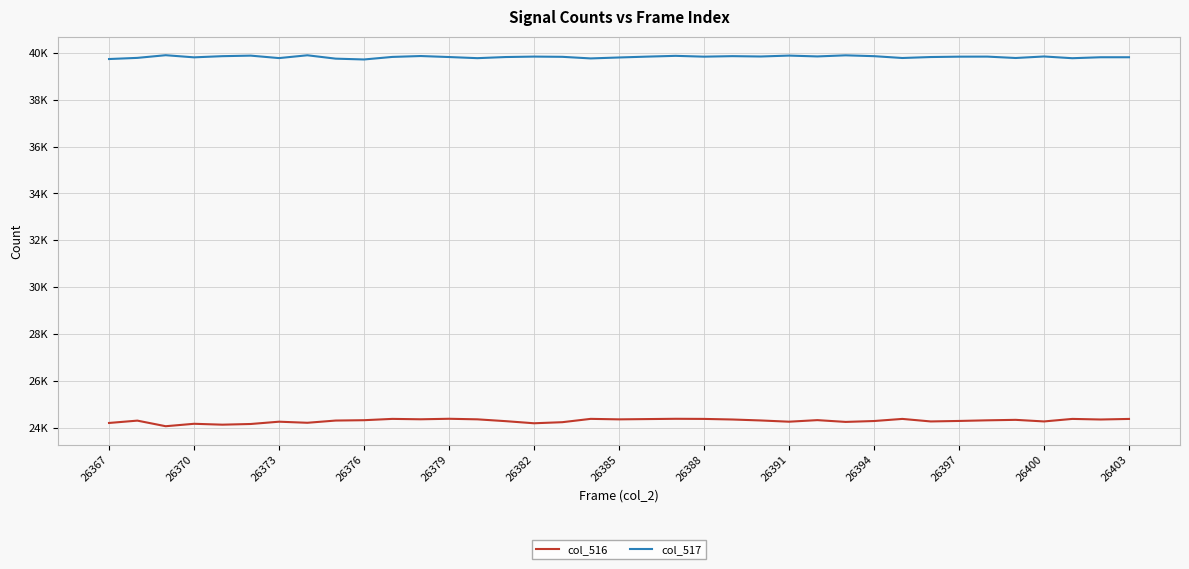

True or false: col_517 and col_516 intersect in this chart.

False